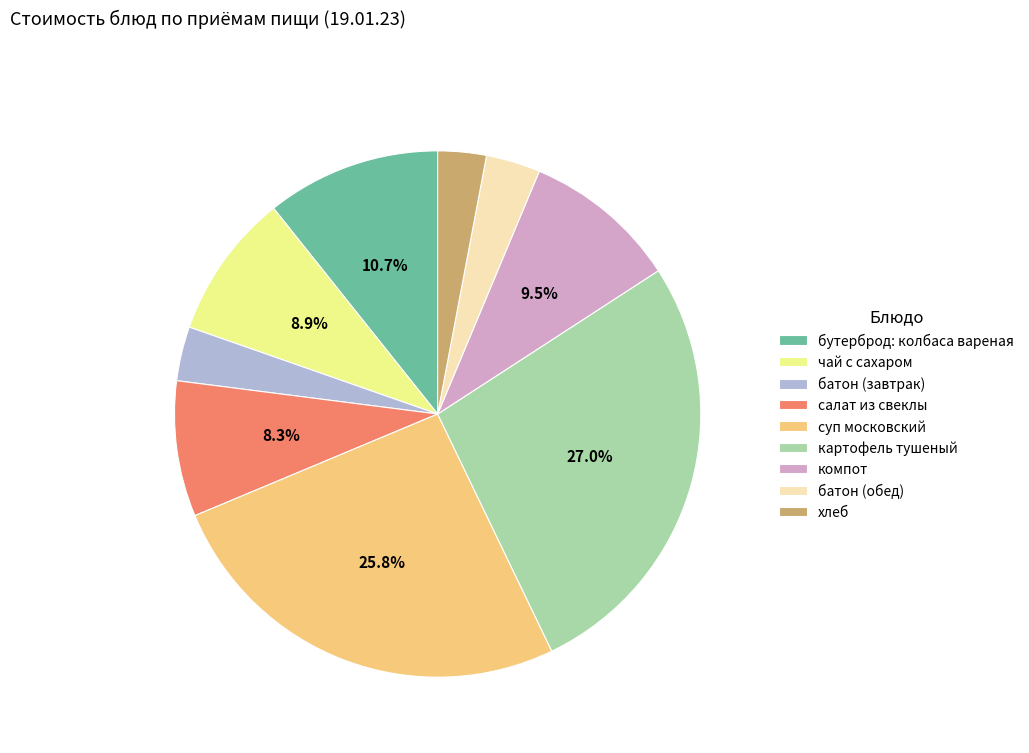

The картофель тушеный slice represents 27% of the pie. True or false?

True